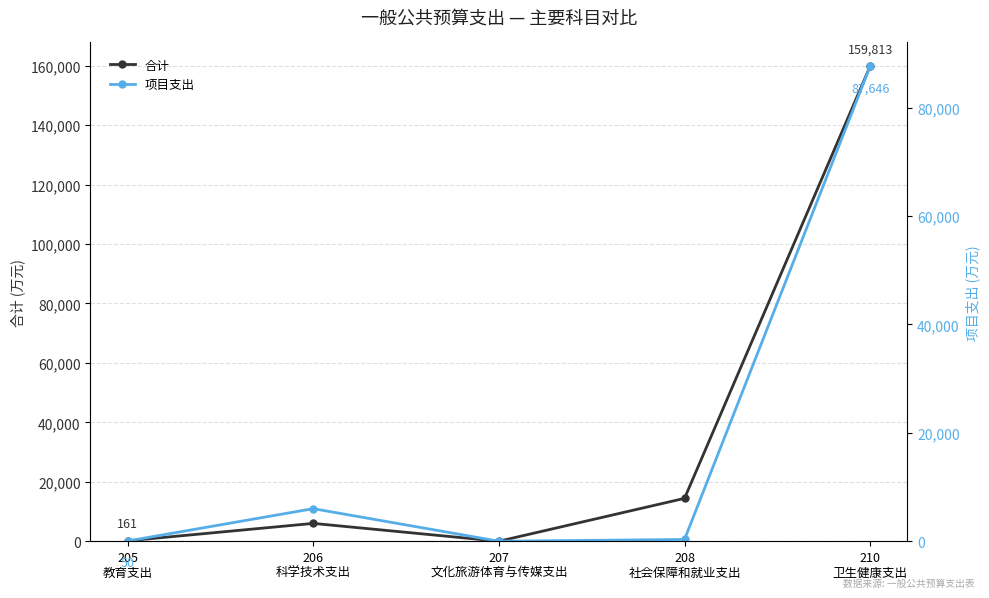

How many interior local valleys does the 合计 series have?

1